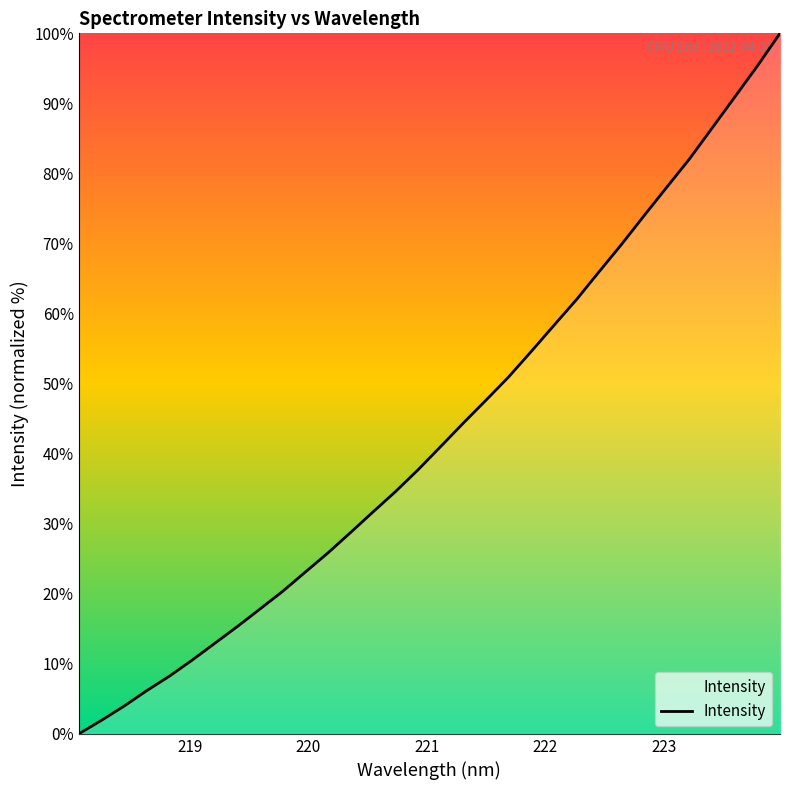

What is the maximum value shown in the chart?

100.0